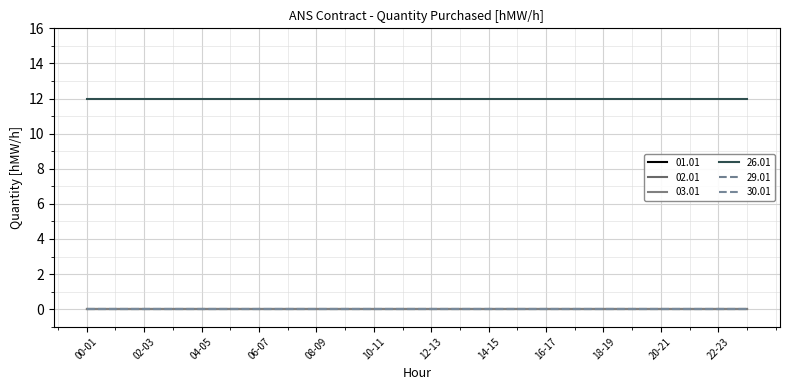

Does the chart have visible grid lines?

Yes